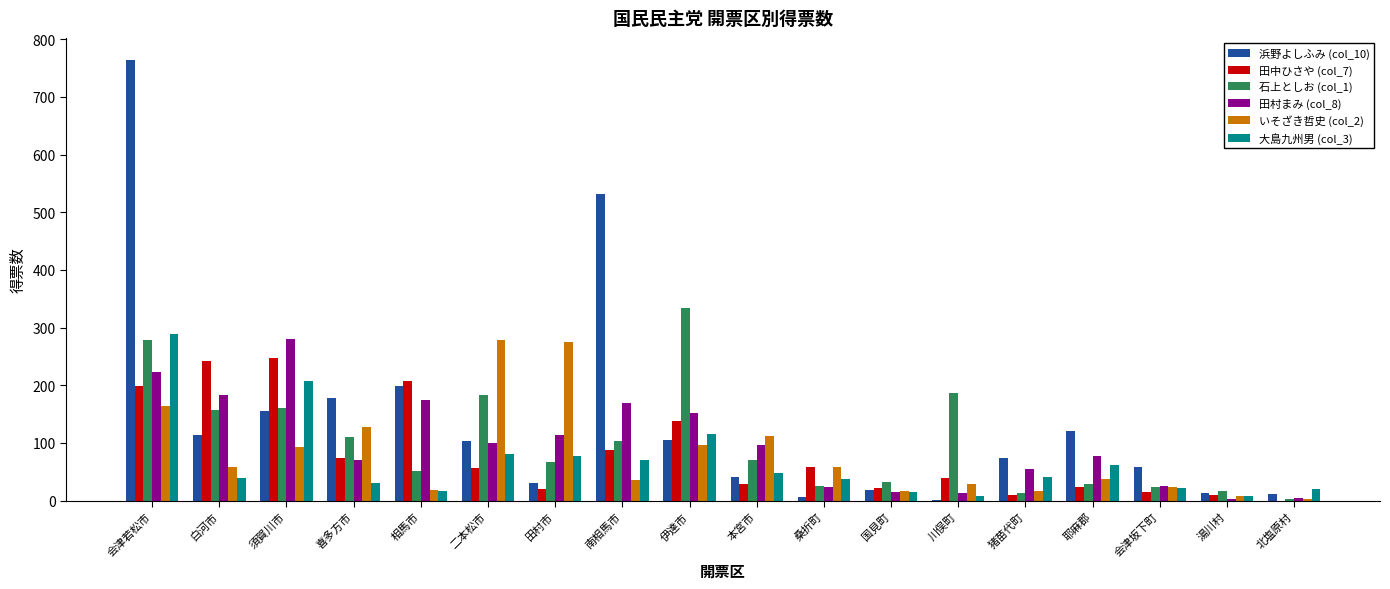

What is the greatest value displayed?

764.0